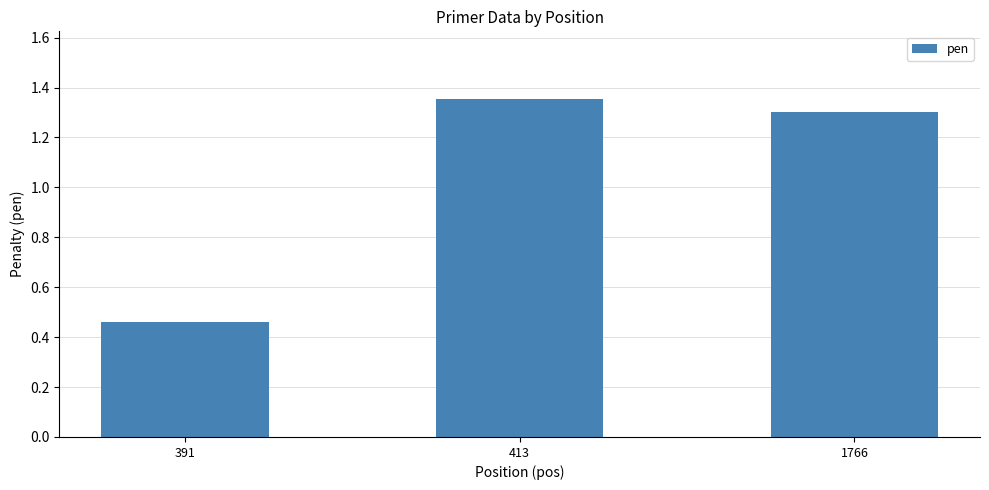

Where does the data first go above 1?

413